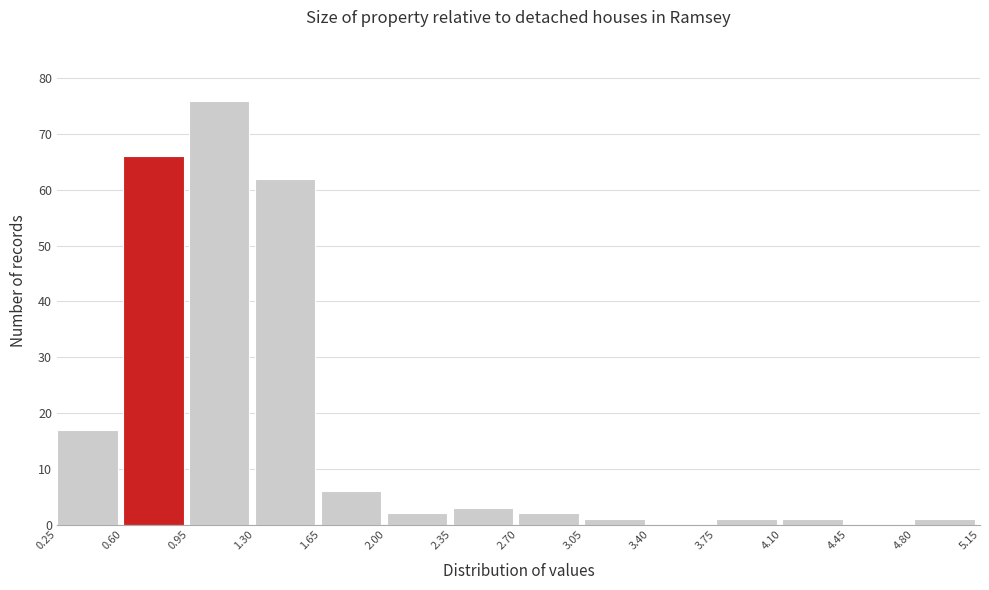

Reading left to right, list every bar in this chart as the range it spans on the x-axis followed by its height. The values are not printed on the chart, so give them approximately, as read against the axis.

0.25 to 0.60: 17
0.60 to 0.95: 66
0.95 to 1.30: 76
1.30 to 1.65: 62
1.65 to 2.00: 6
2.00 to 2.35: 2
2.35 to 2.70: 3
2.70 to 3.05: 2
3.05 to 3.40: 1
3.40 to 3.75: 0
3.75 to 4.10: 1
4.10 to 4.45: 1
4.45 to 4.80: 0
4.80 to 5.15: 1